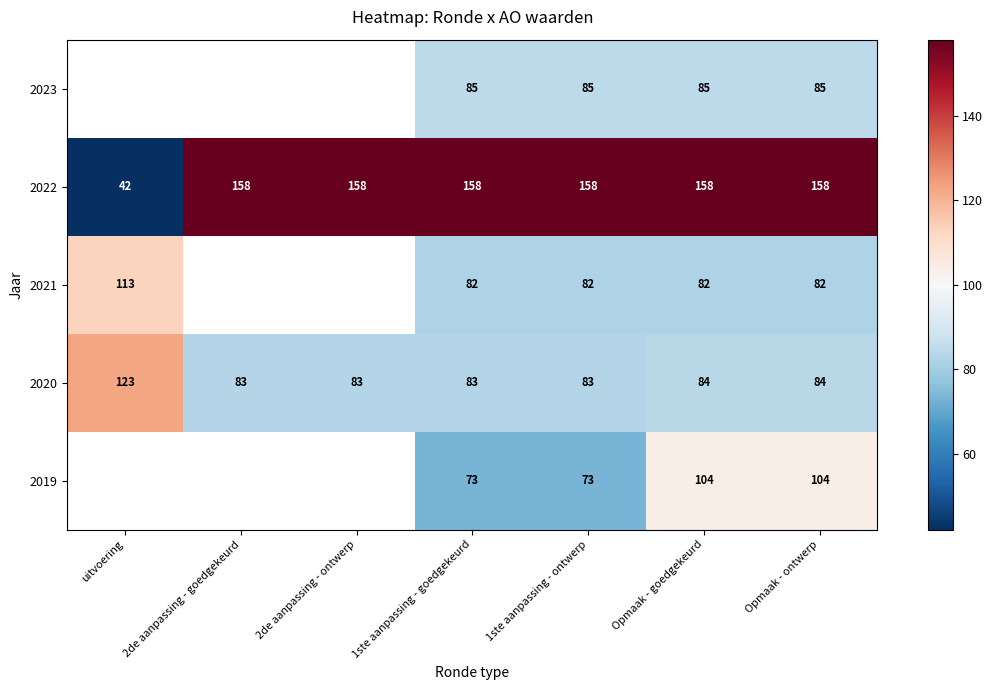

What is the sum of the 2020 values at 2de aanpassing - goedgekeurd and Opmaak - goedgekeurd?

167